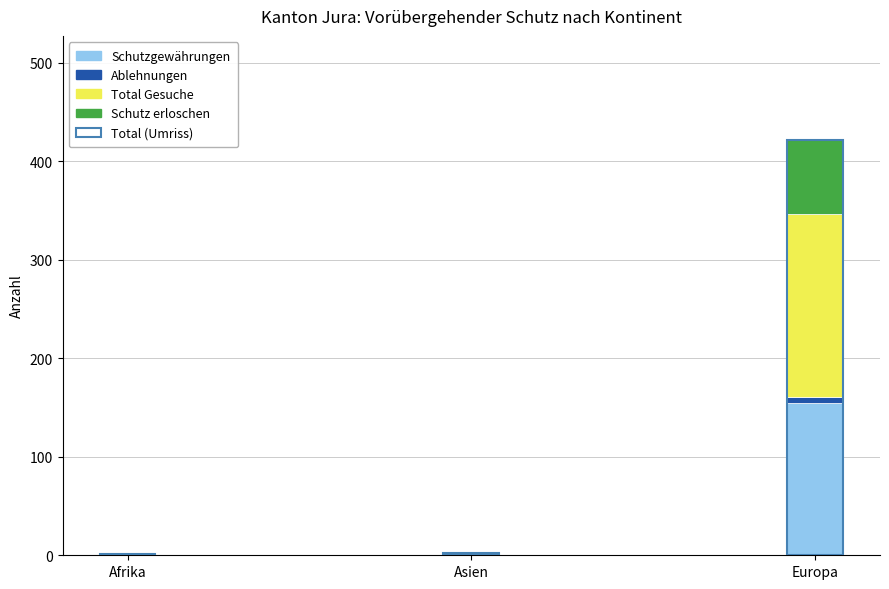

Which category has the highest value in the Schutzgewährungen series?

Europa